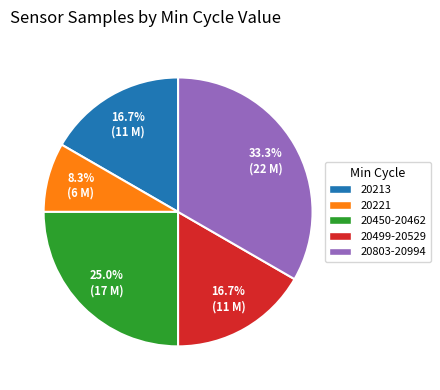

Between 20213 and 20803-20994, which is larger?

20803-20994